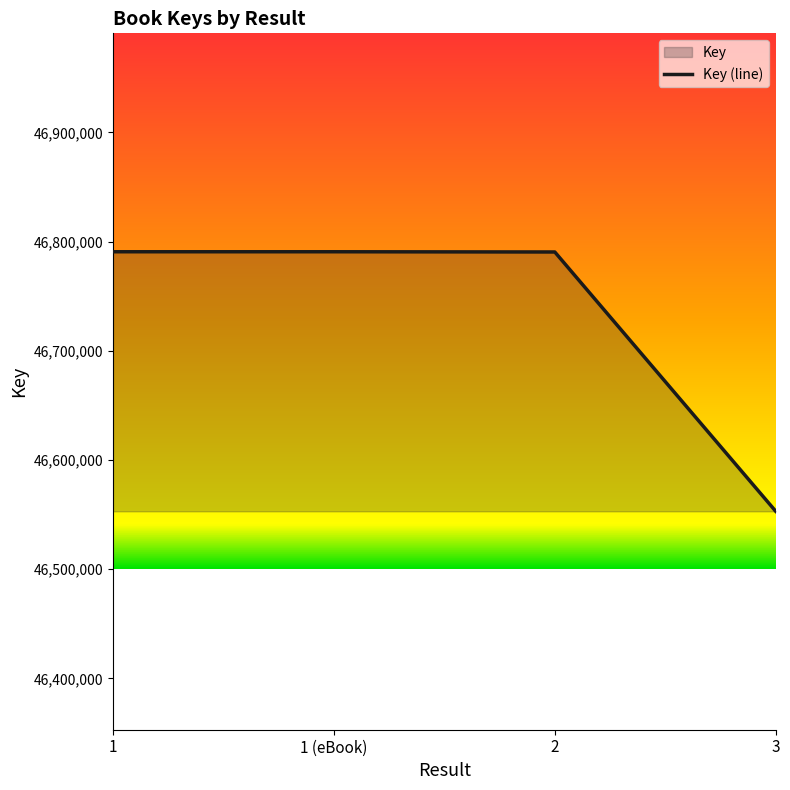

How many lines are shown in the chart?

1